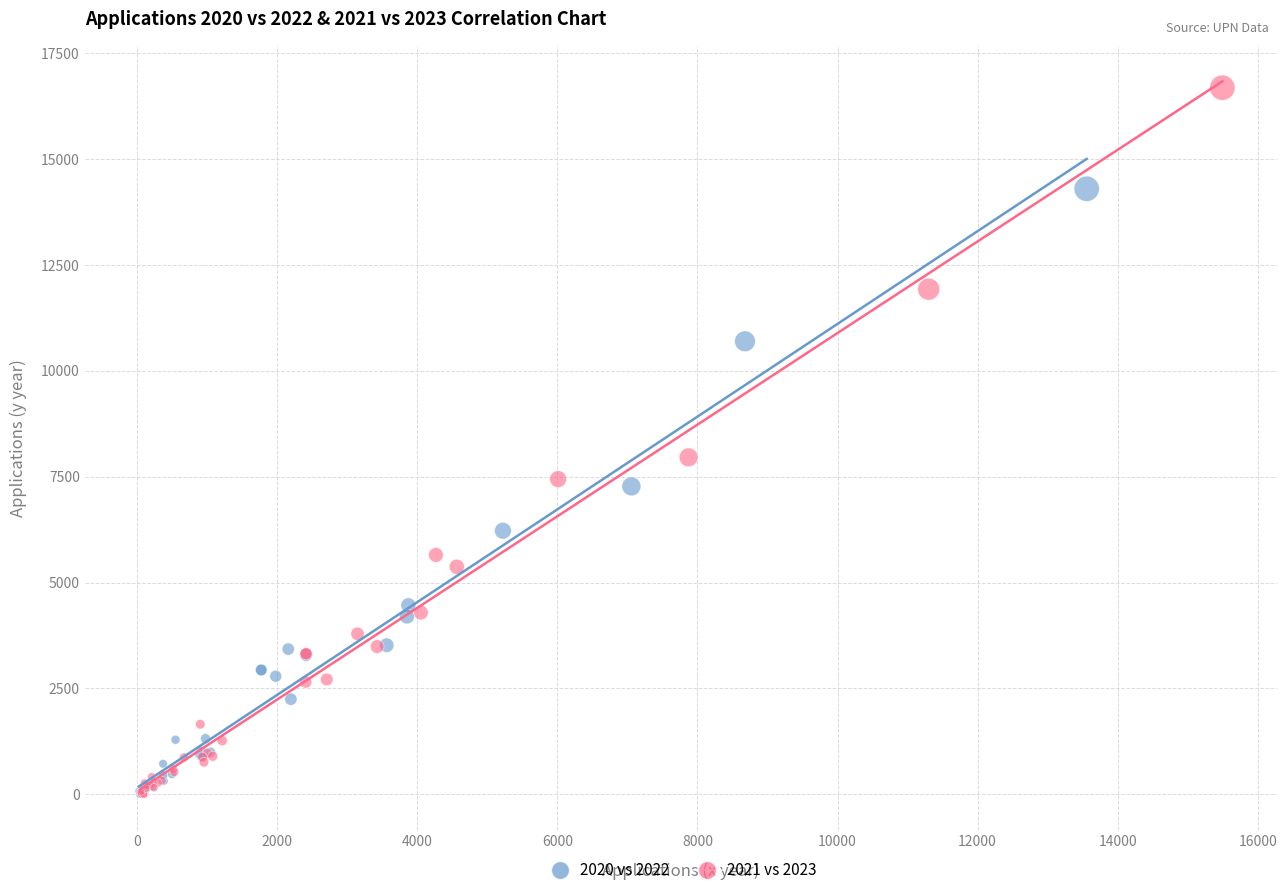

Which series has the largest Y range (max minus min)?

2021 vs 2023